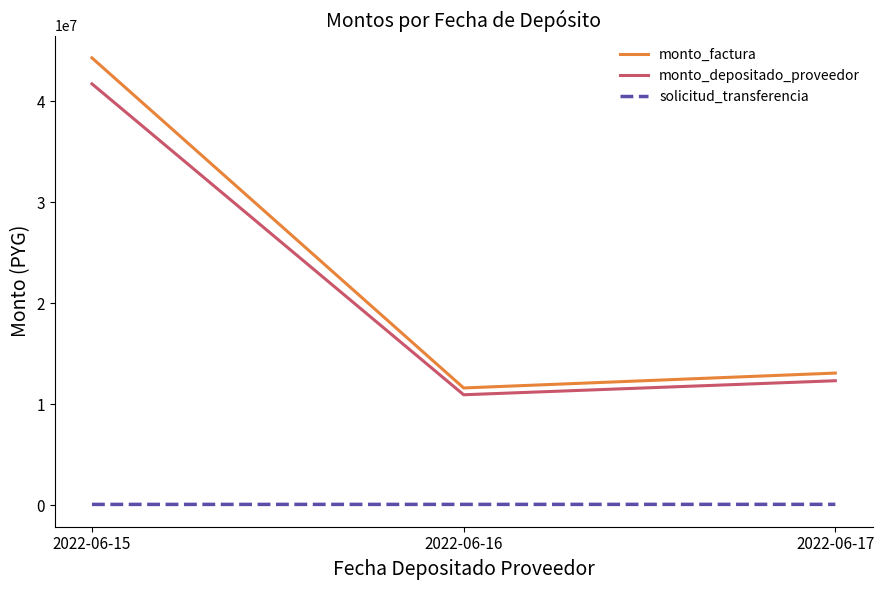

What is the sum of all solicitud_transferencia values?

200049